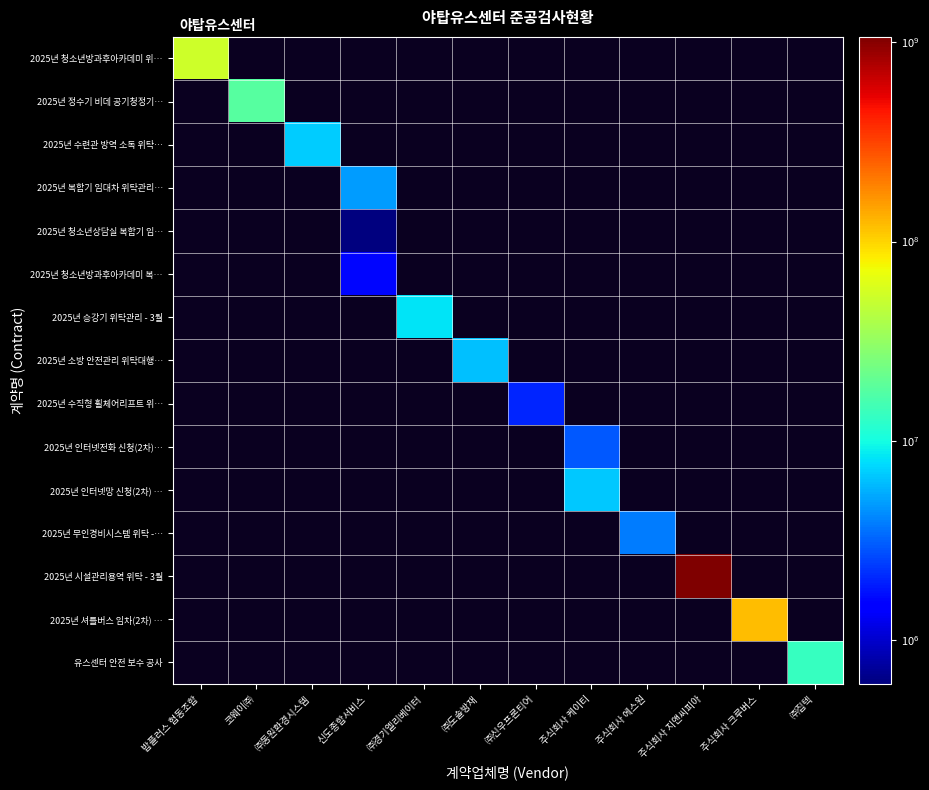

What is the spread (max minus min) of values at ㈜동원환경시스템?

6840000